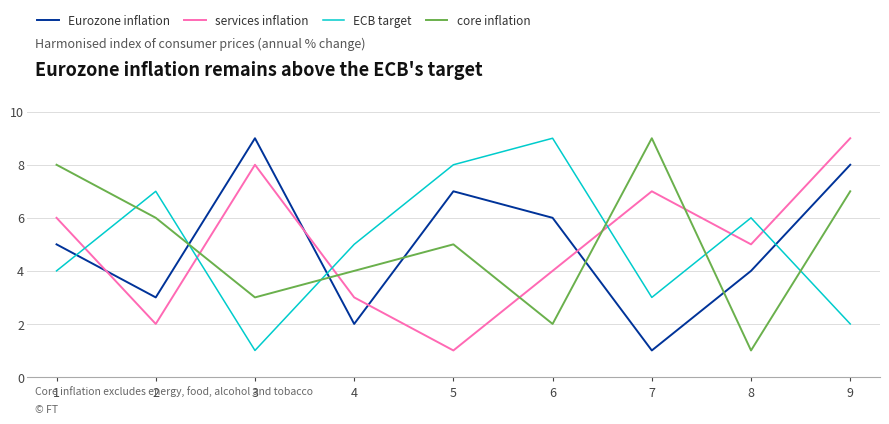

How many times do core inflation and Eurozone inflation cross each other?

5